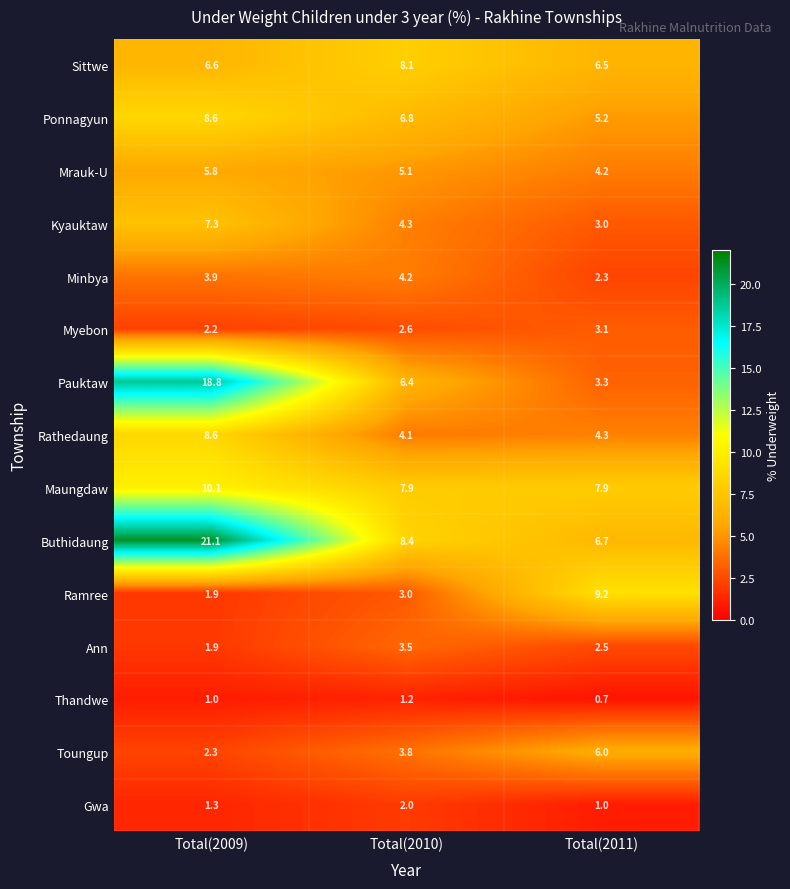

Which category has the lowest value across all series?

Total(2011)